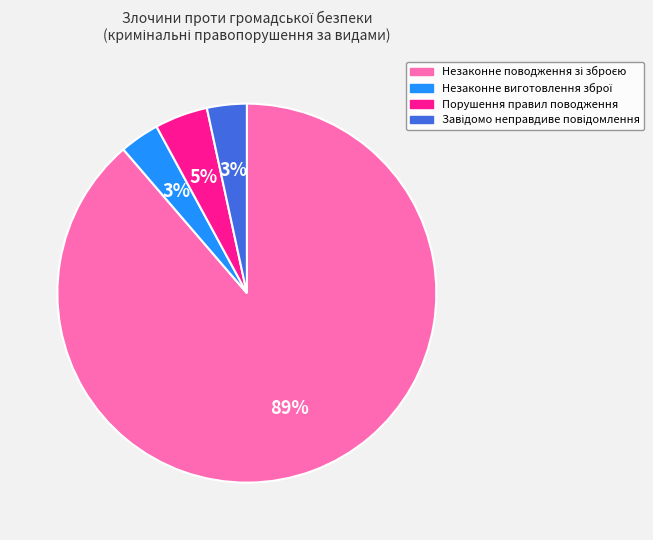

To the nearest percent, what is the average slice percentage?

25%